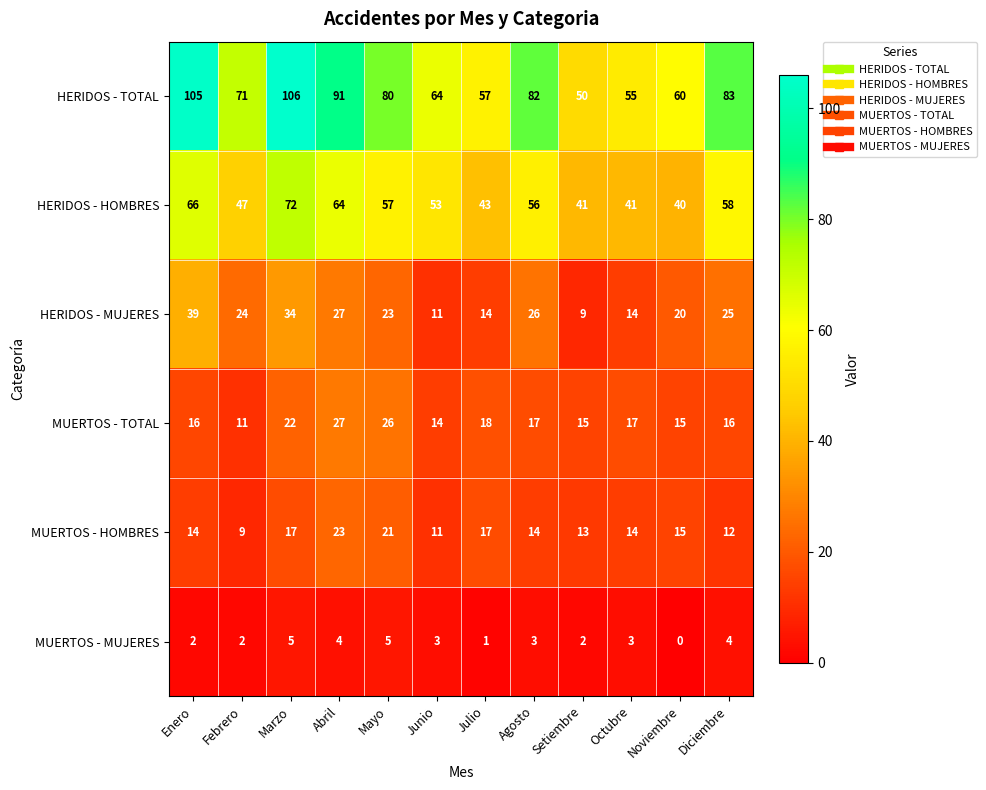

Which category has the highest value in the MUERTOS - TOTAL series?

Abril